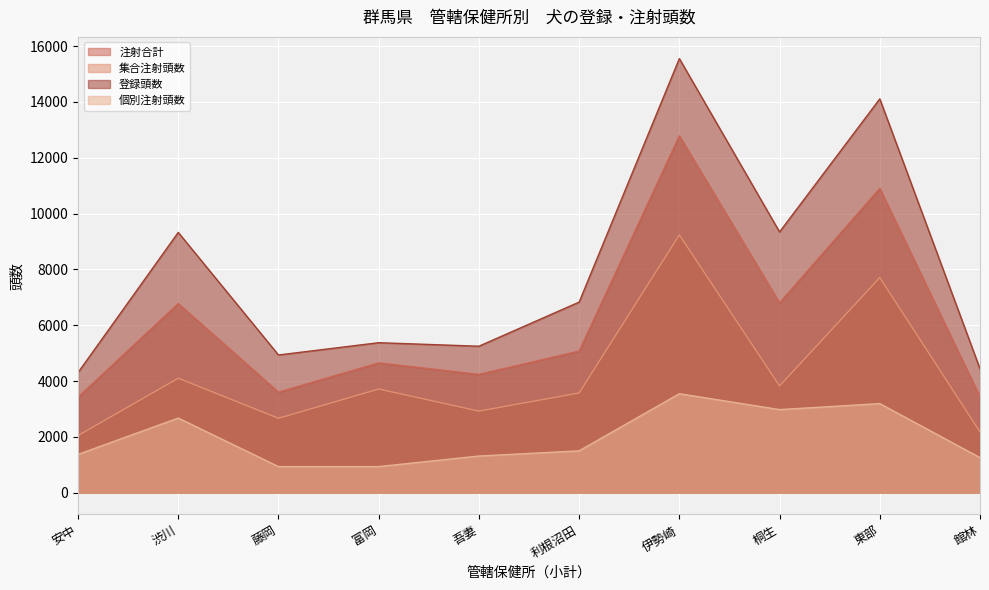

What is the total value across all series at 富岡?

14678